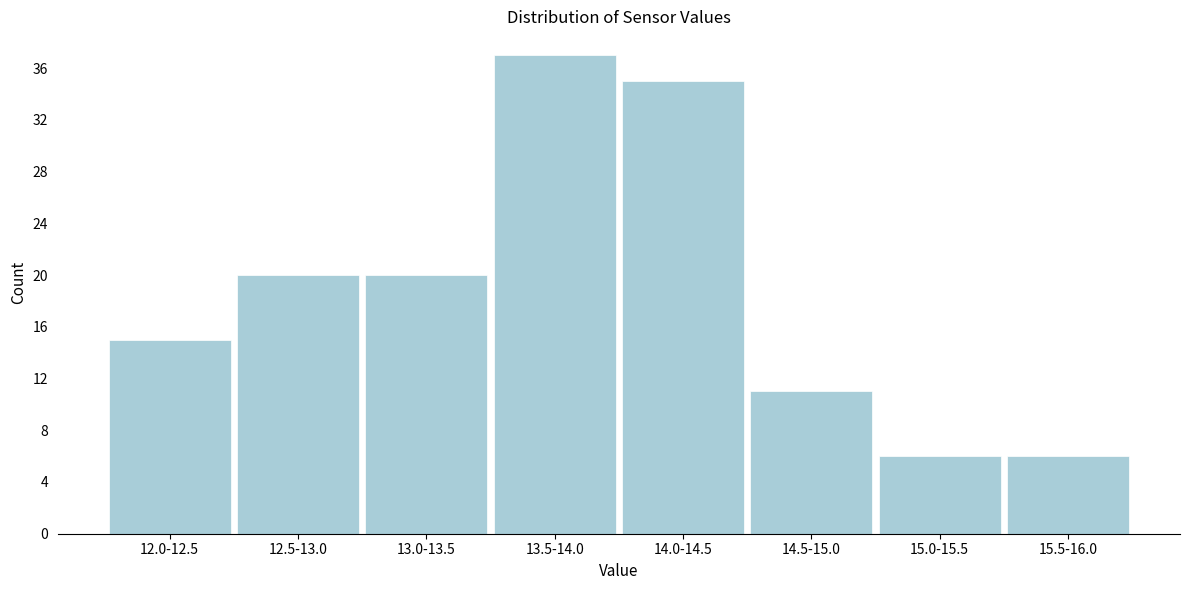

Reading right to left, list all the values displayed in this chart.

6	6	11	35	37	20	20	15